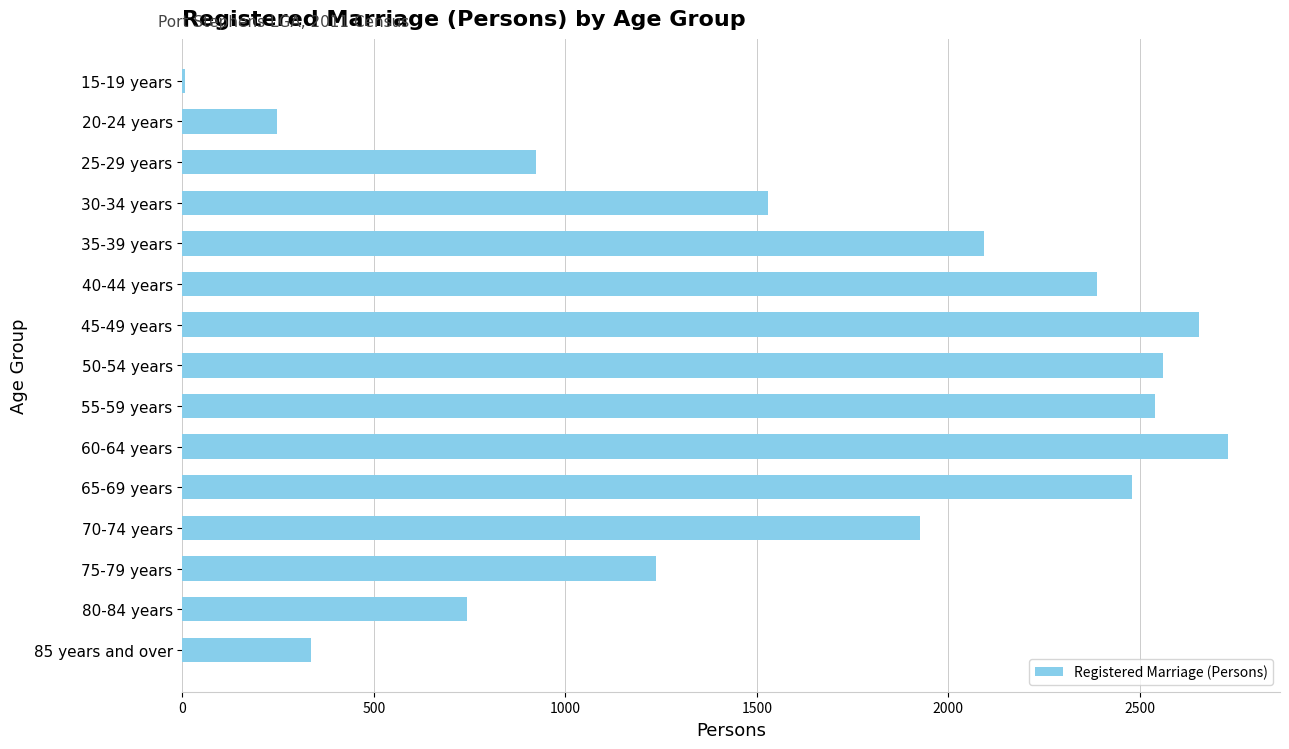

What is the ratio of the value at 70-74 years to the value at 85 years and over?

5.7